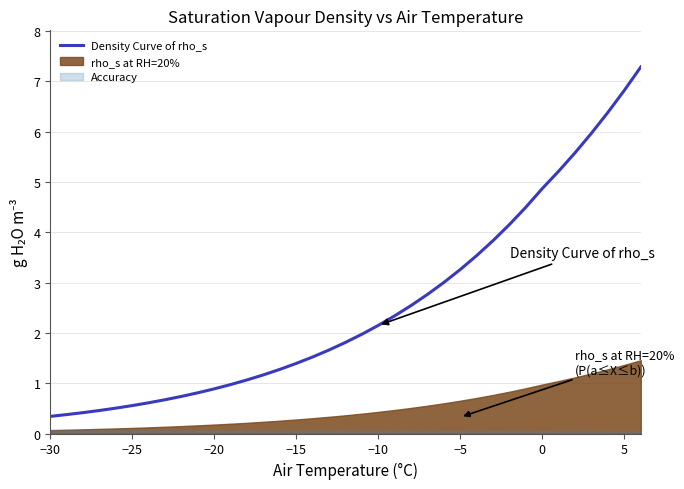

True or false: the data has more than 2 interior local peaks.

False